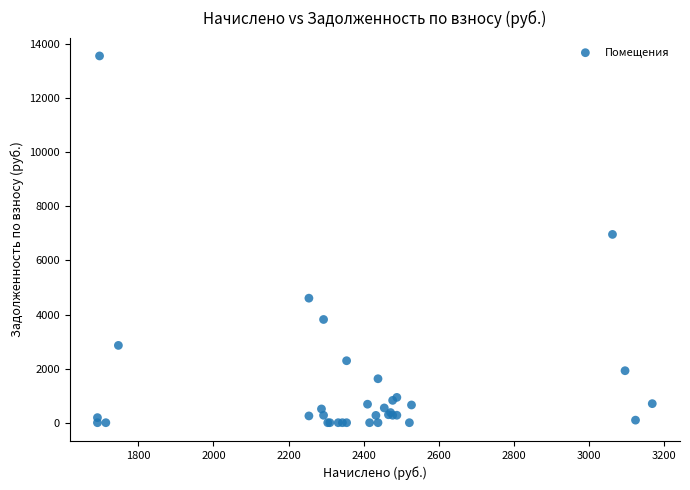

What Y value in the scatter plot is closest to 6781?

6963.5